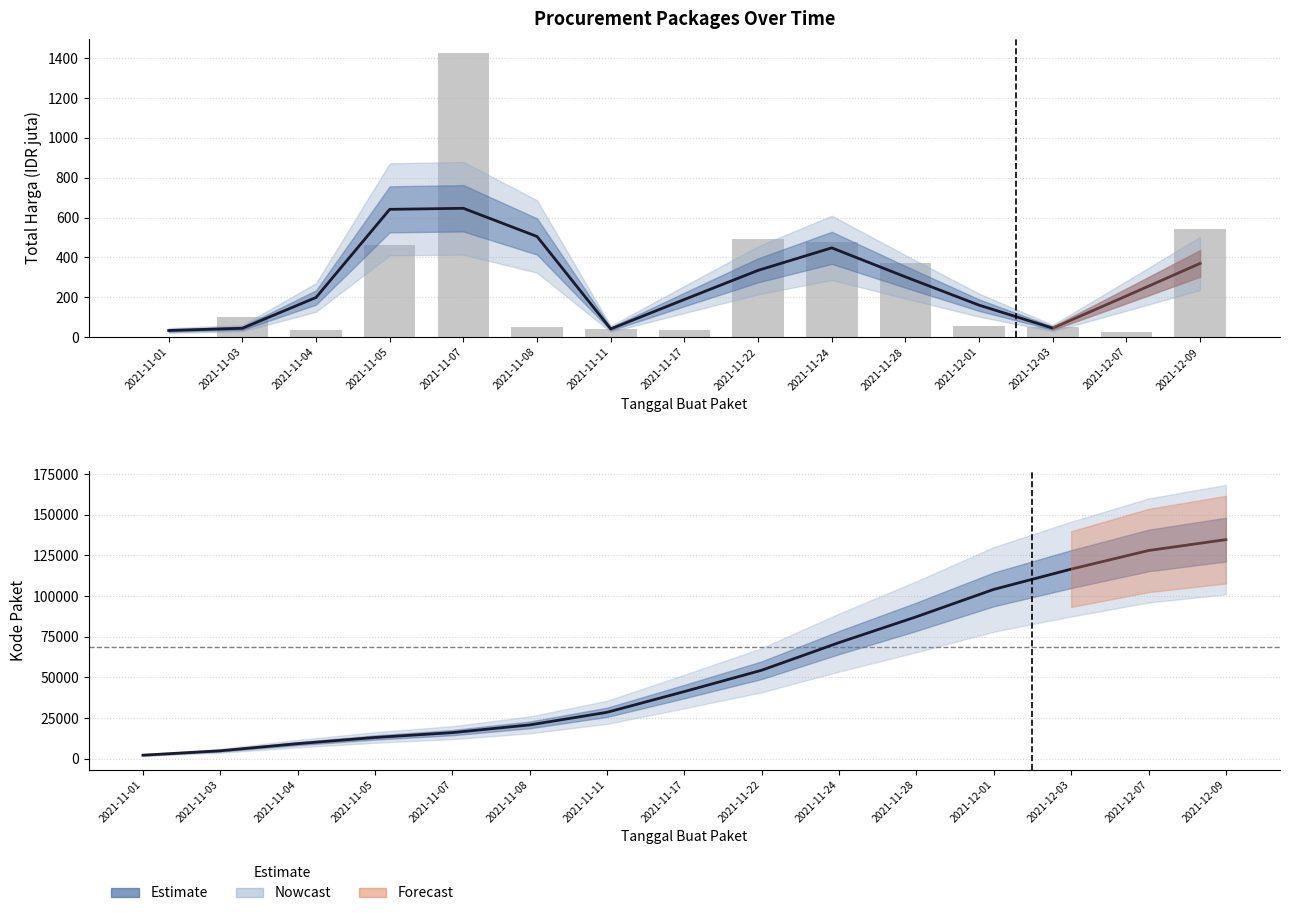

What is the approximate value of Total Harga at 2021-12-01?

56.2